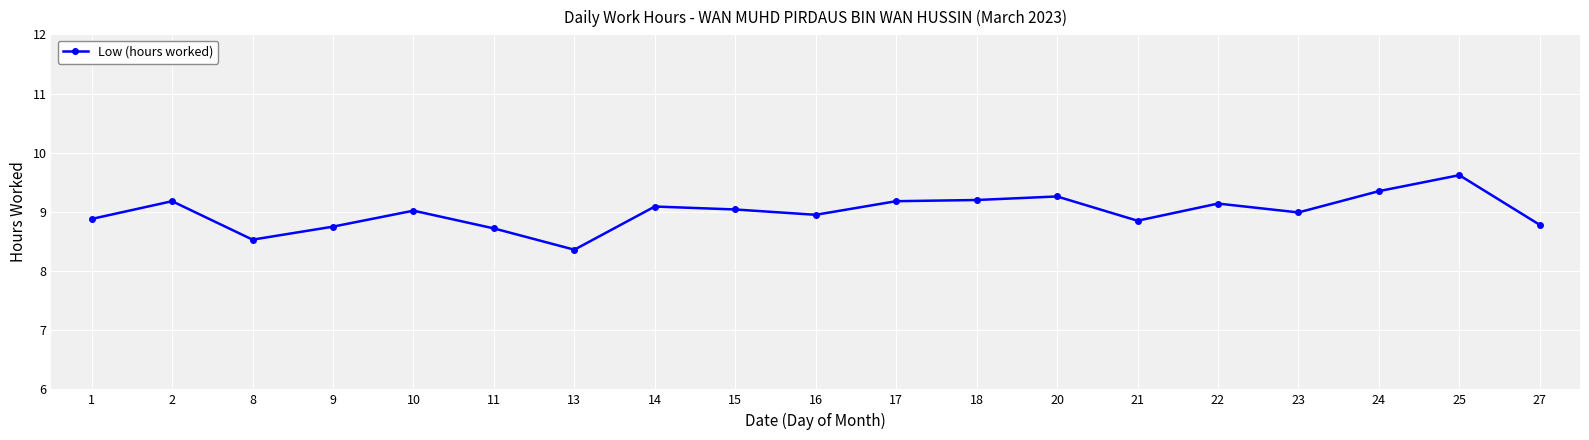

At which label is the value closest to 8?

13